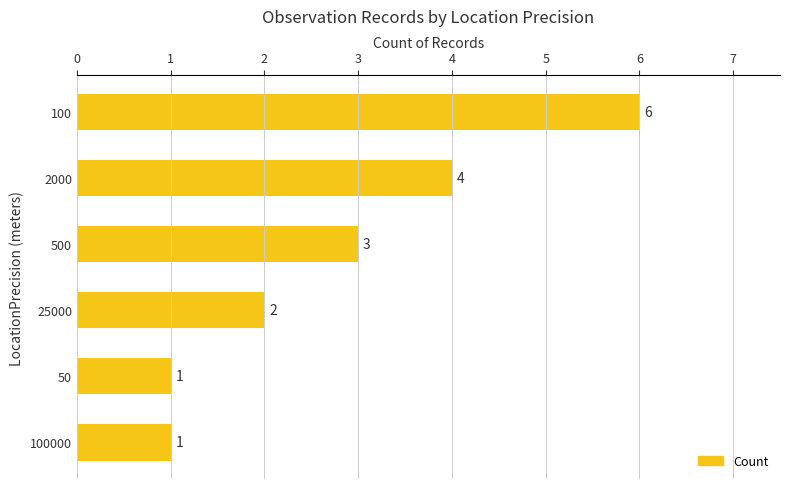

How many values are between 1 and 4?

5